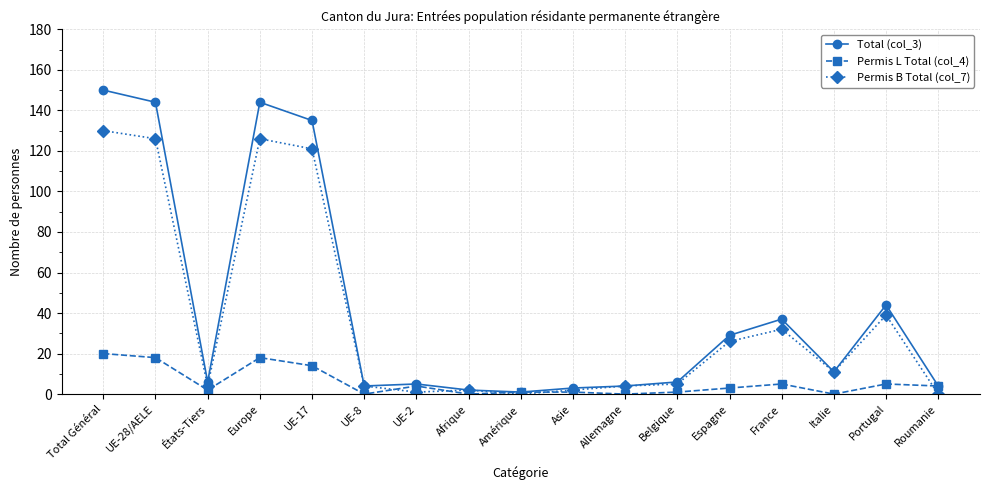

Is it true that Total (col_3) equals 44 at Portugal?

True